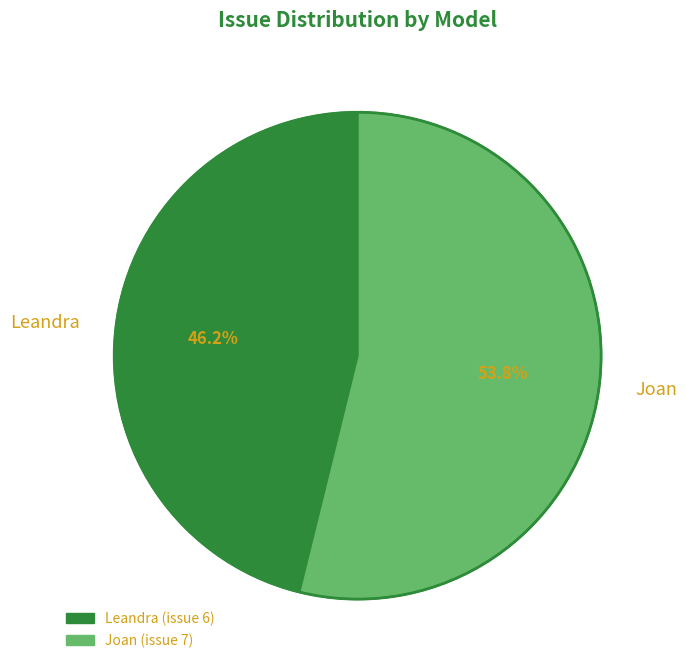

What percentage is NOT represented by Joan?

46.2%